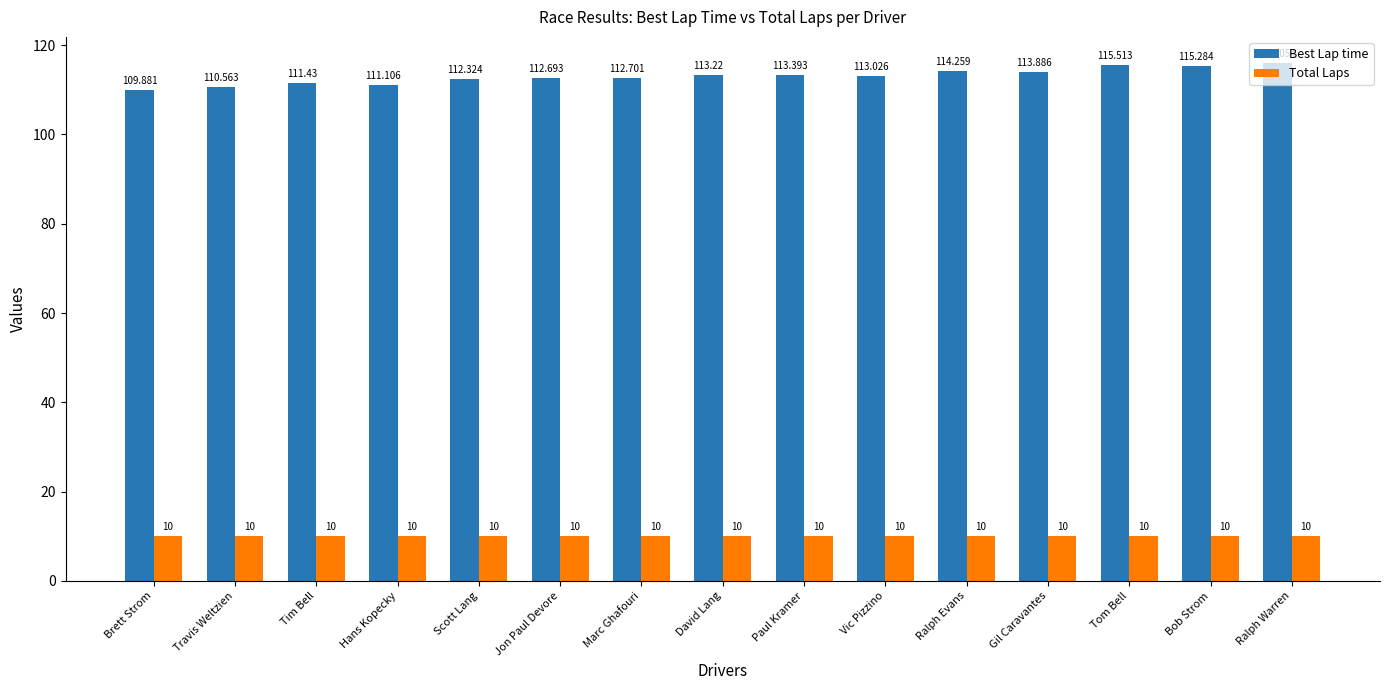

The Total Laps series shows 10.0 at Gil Caravantes. True or false?

True